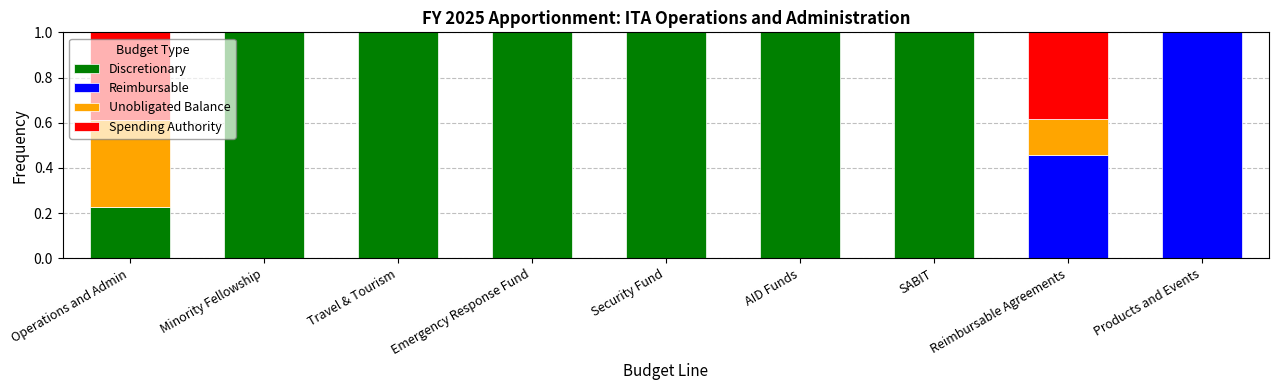

The Discretionary series shows 1.0 at Minority Fellowship. True or false?

True